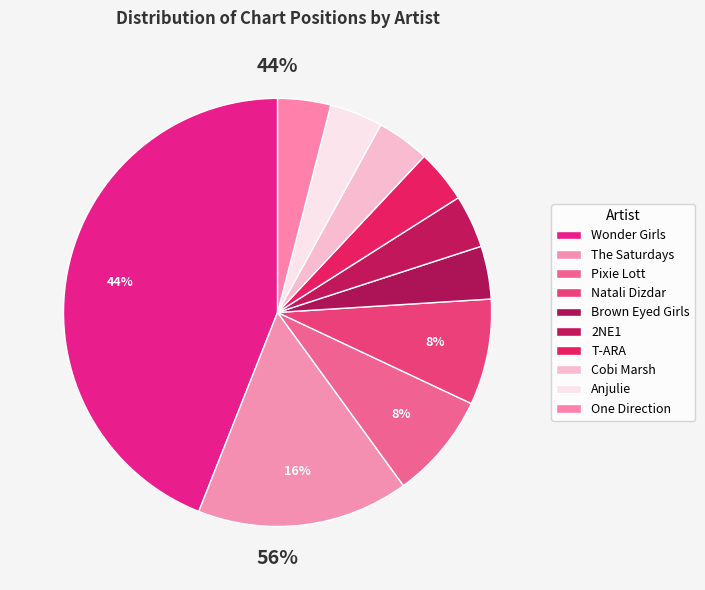

What is the total percentage of 2NE1 and The Saturdays?

20.0%